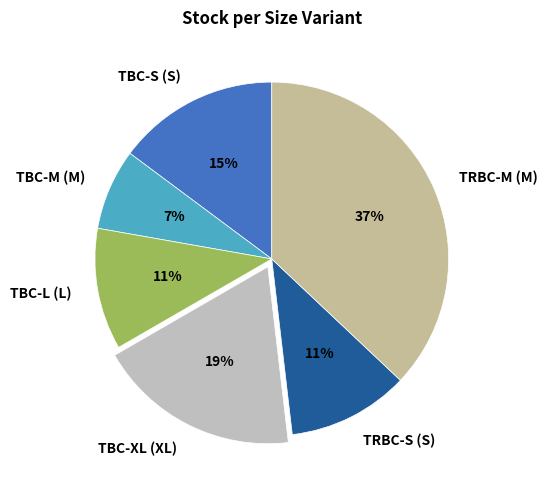

Is it true that TBC-S (S) is 15% of the pie?

True